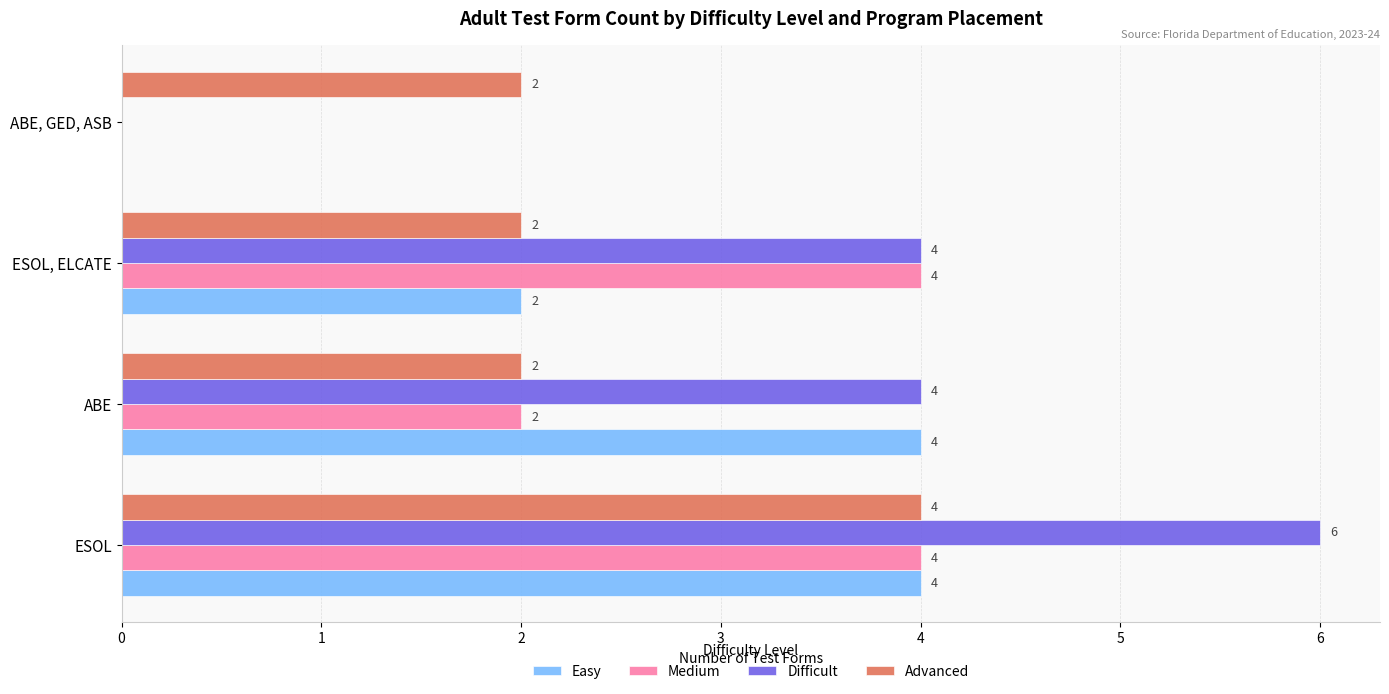

How many Easy values are between 2 and 4?

3